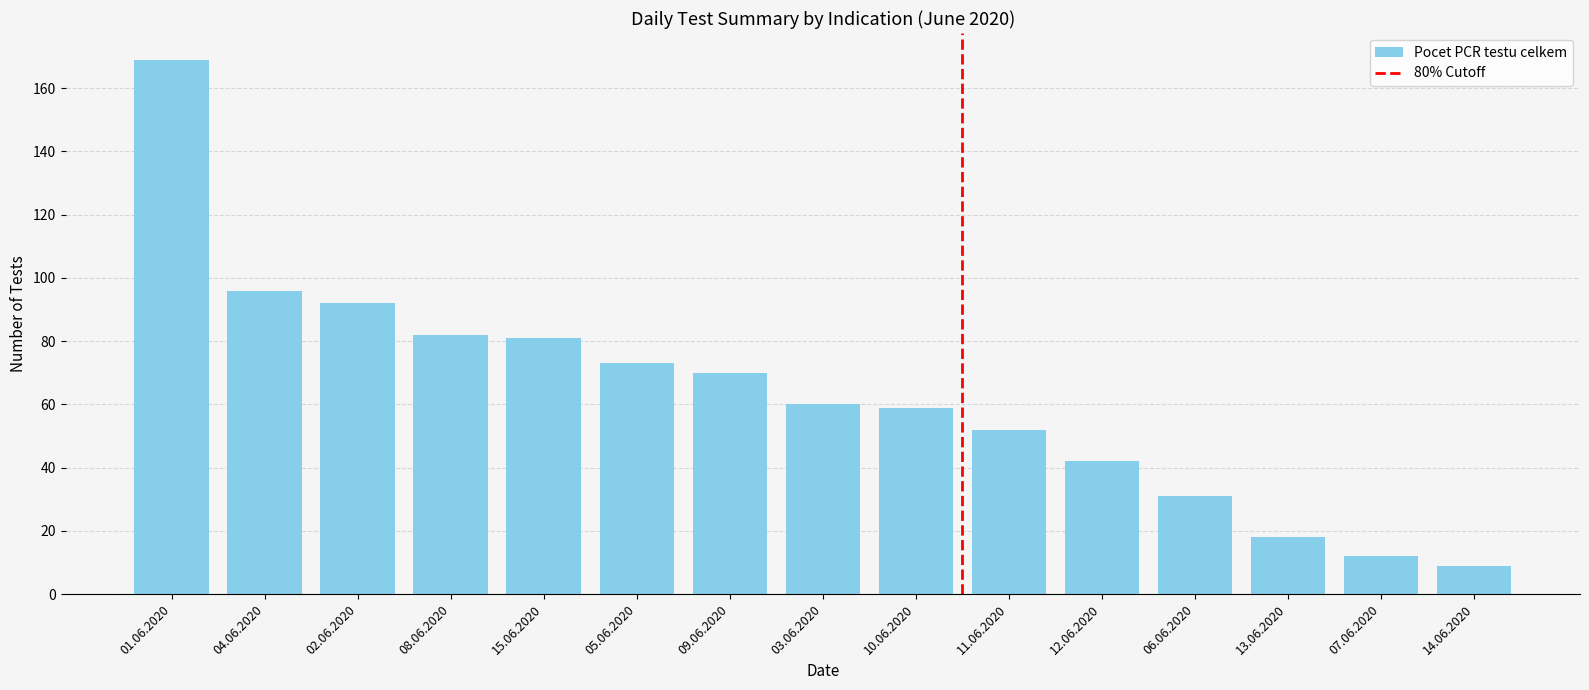

Between 13.06.2020 and 11.06.2020, which is larger?

11.06.2020